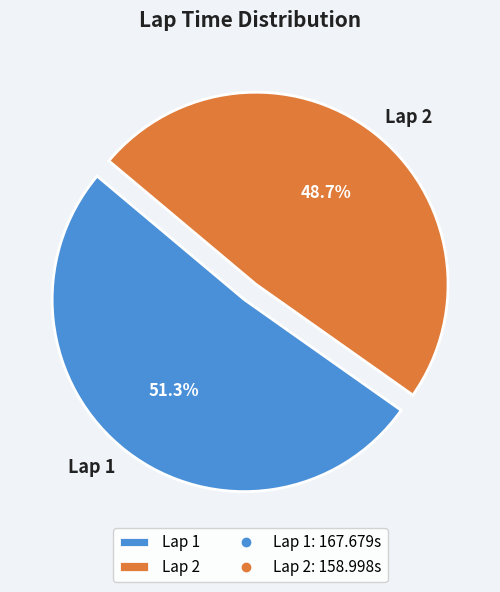

Does Lap 1 represent more than half of the total?

Yes